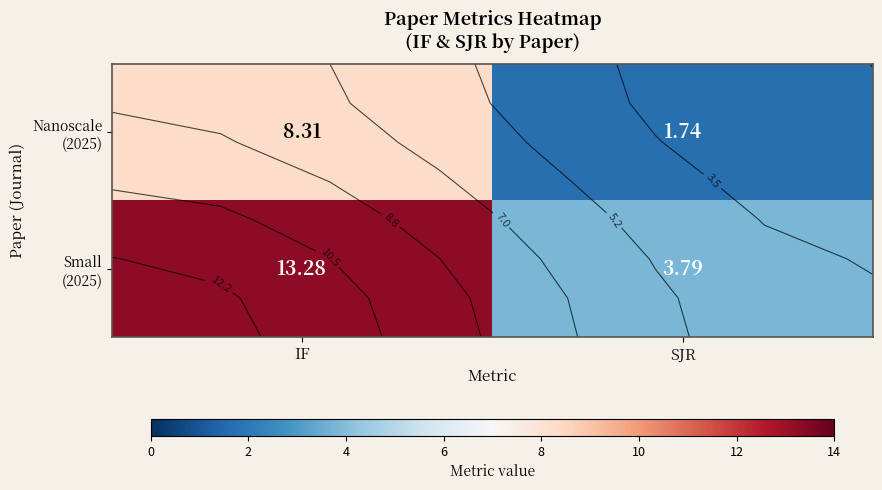

What is the difference between the maximum and minimum values in the Nanoscale (2025) series?

6.6